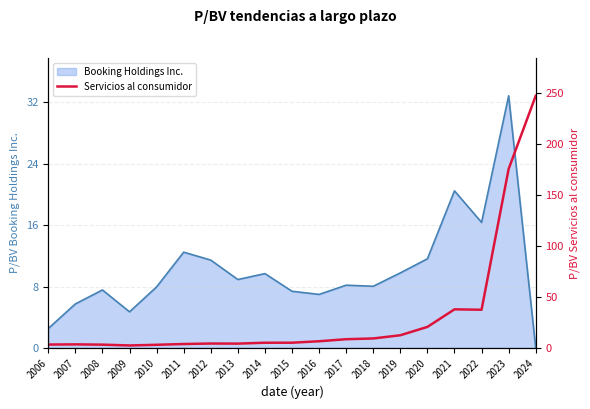

The Booking Holdings Inc. series shows 32.8 at 2023. True or false?

True